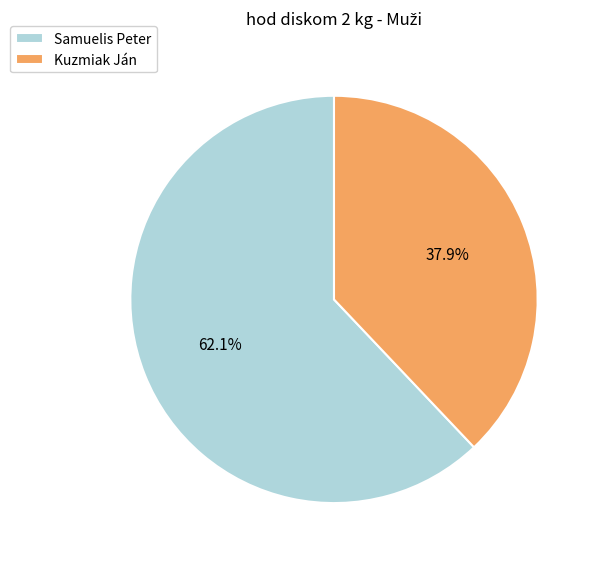

What percentage is NOT represented by Samuelis Peter?

37.9%